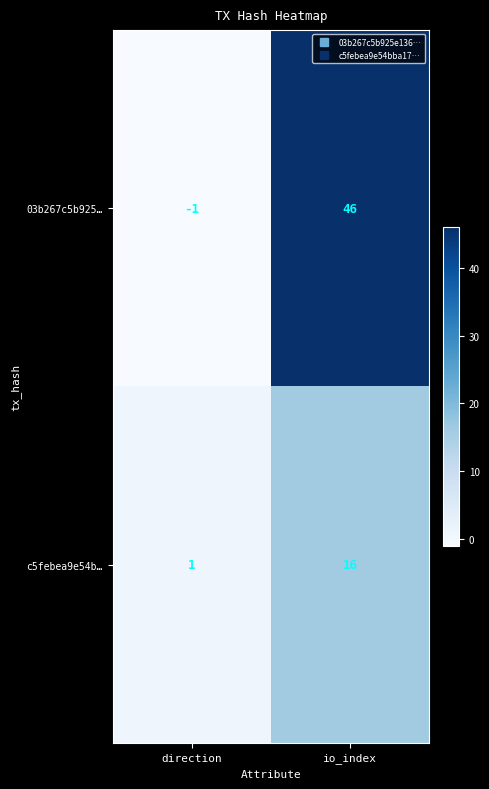

Which series has the widest spread of values?

03b267c5b925…